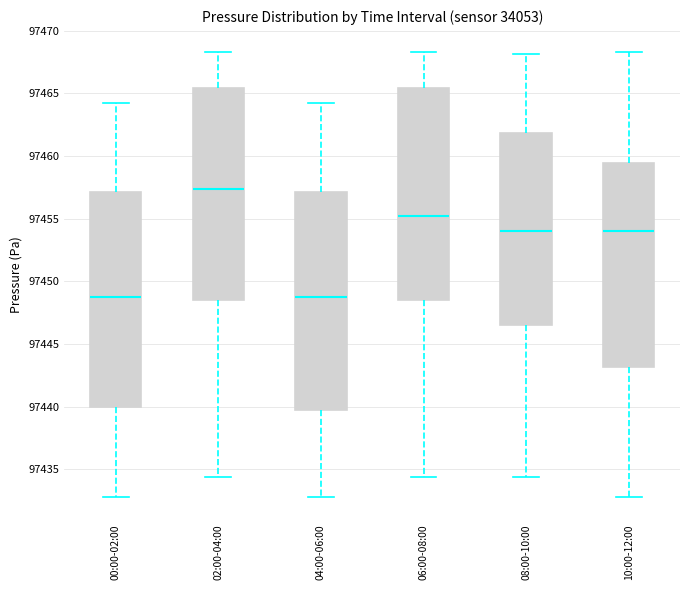

Reading left to right, transcribe this box plot: for each box, give where its median line is, the range the box spans, and where its two whiskers end, as read against the y-axis. The values are not printed on the chart, so give them approximately, as read against the axis.

00:00-02:00: median 97449.0, box 97440.0 to 97457.0, whiskers 97433.0 to 97464.5
02:00-04:00: median 97457.5, box 97448.5 to 97465.5, whiskers 97434.5 to 97468.5
04:00-06:00: median 97449.0, box 97440.0 to 97457.0, whiskers 97433.0 to 97464.5
06:00-08:00: median 97455.5, box 97448.5 to 97465.5, whiskers 97434.5 to 97468.5
08:00-10:00: median 97454.0, box 97446.5 to 97462.0, whiskers 97434.5 to 97468.0
10:00-12:00: median 97454.0, box 97443.0 to 97459.5, whiskers 97433.0 to 97468.5